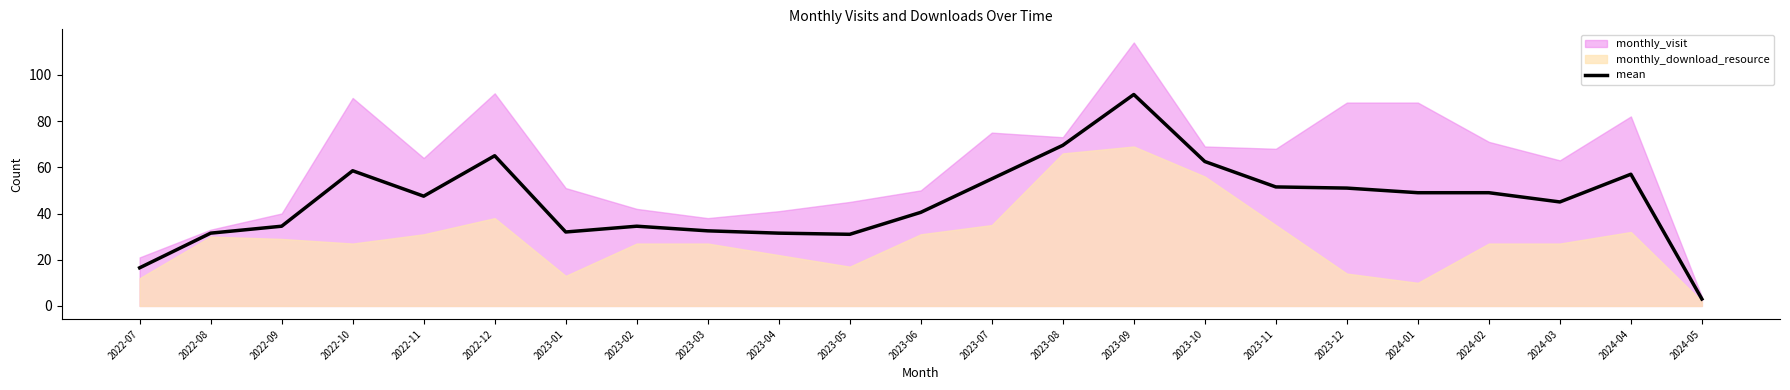

Rank the categories by value from lowest to highest.

2024-05, 2022-07, 2023-05, 2022-08, 2023-04, 2023-01, 2023-03, 2022-09, 2023-02, 2023-06, 2024-03, 2022-11, 2024-01, 2024-02, 2023-12, 2023-11, 2023-07, 2024-04, 2022-10, 2023-10, 2022-12, 2023-08, 2023-09